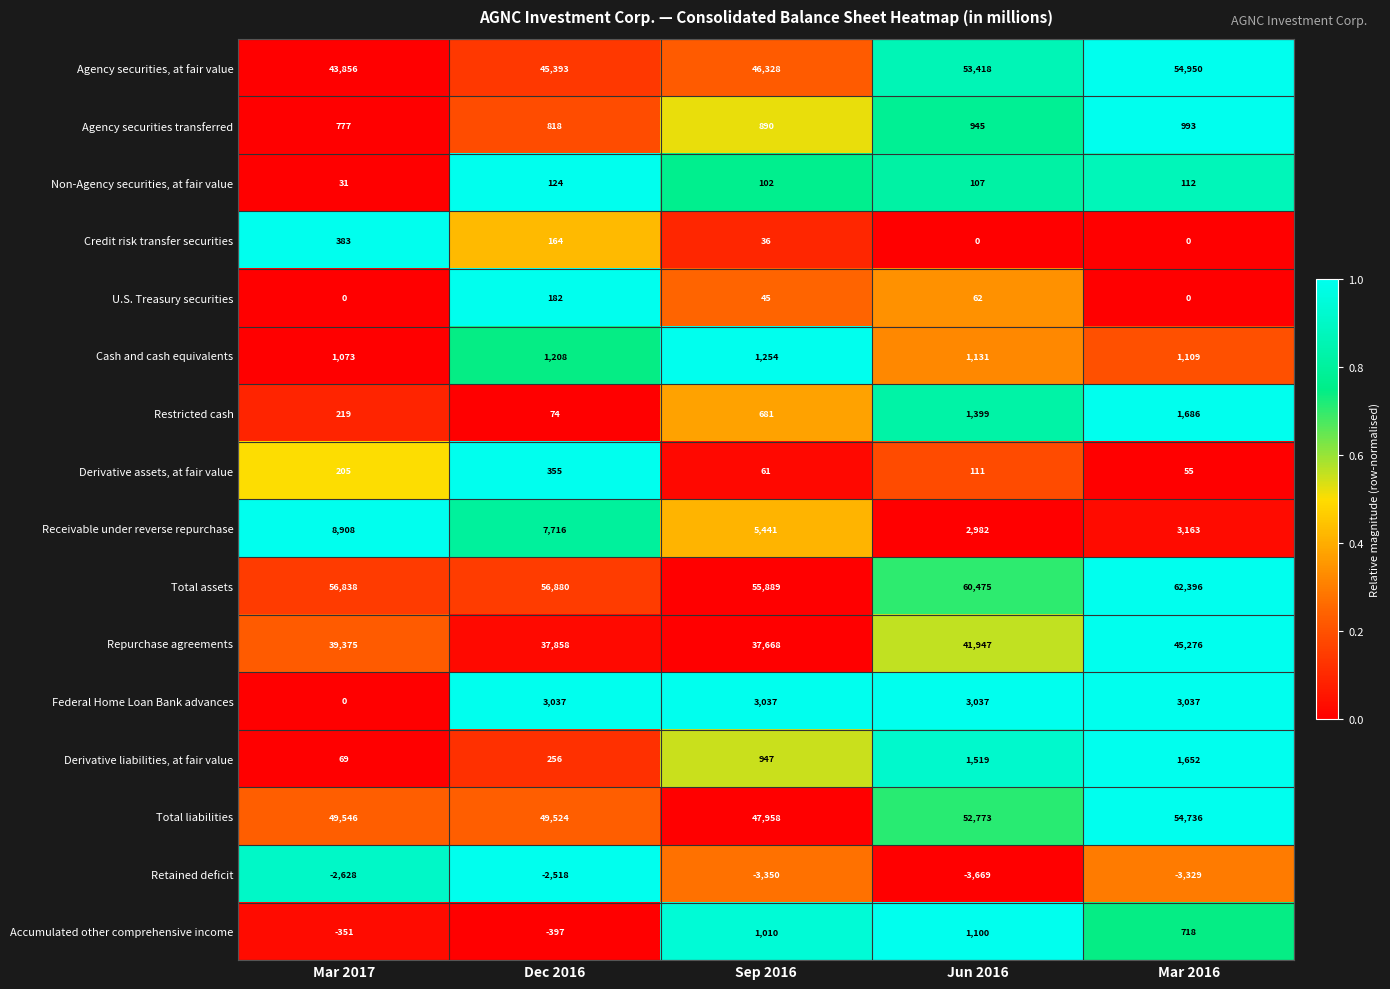

Where does the Derivative assets, at fair value series first go above 111?

Mar 2017